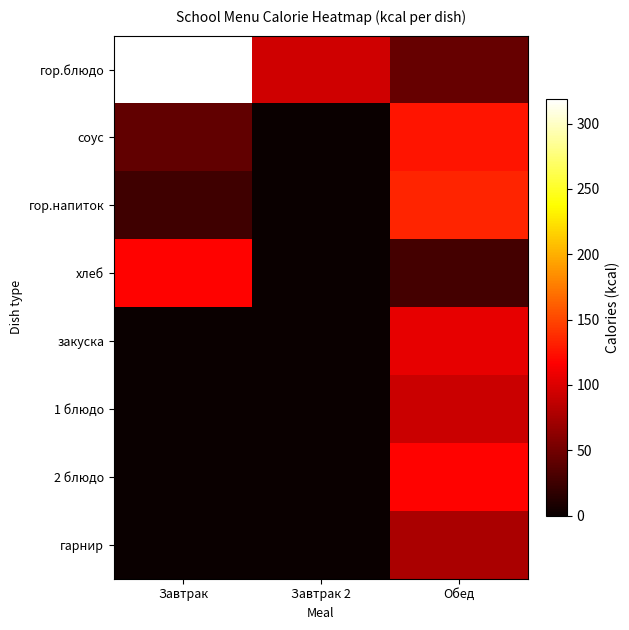

Rank the series at Завтрак 2 from highest to lowest value.

гор.блюдо, соус, гор.напиток, хлеб, закуска, 1 блюдо, 2 блюдо, гарнир